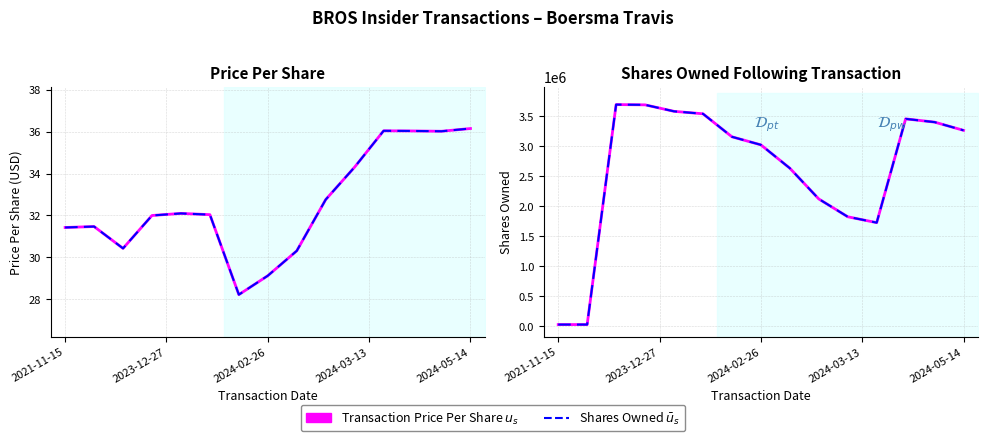

What is the sum of the Transaction Price Per Share values at 10 and 2023-12-27?

65.8